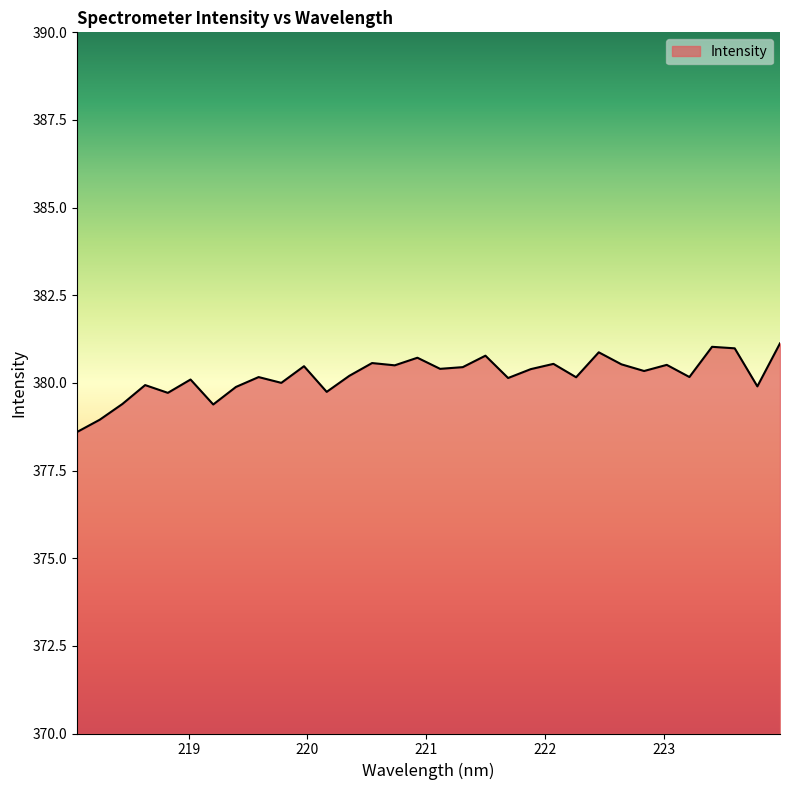

What is the minimum value shown in the chart?

378.6